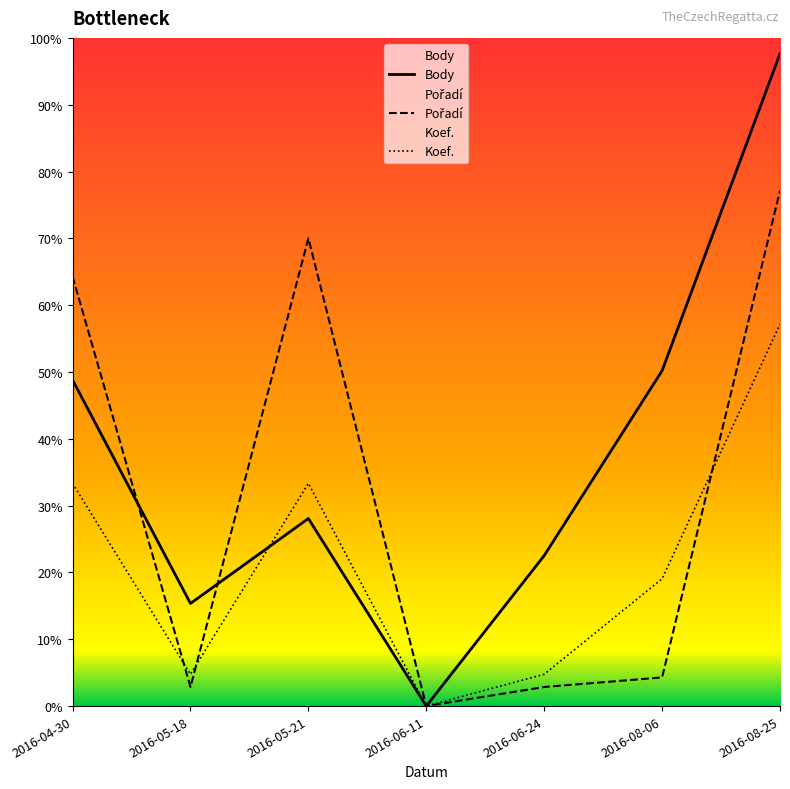

Does the chart display data point markers on the line(s)?

No